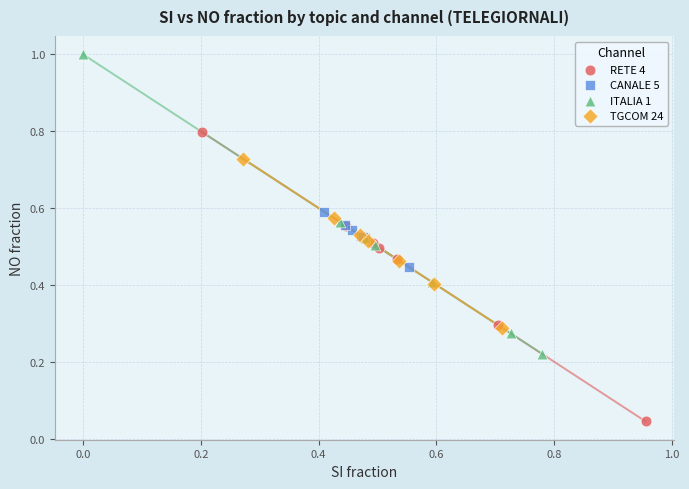

Which series has the widest spread of Y values?

ITALIA 1